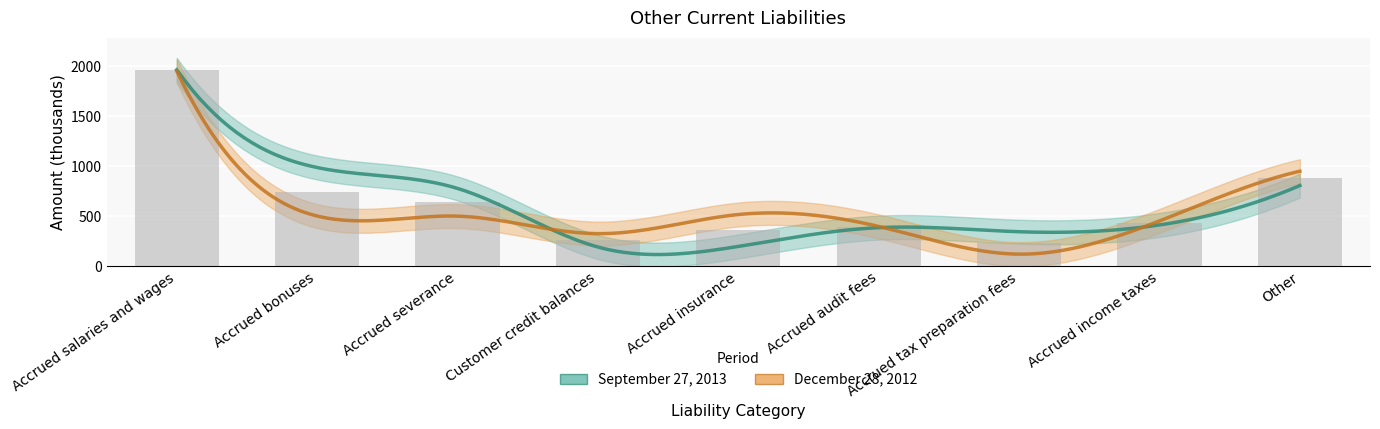

Reading left to right, list all the values displayed in this chart.

September 27, 2013: 1962	985	776	190	196	384	343	411	805
December 28, 2012: 1950	500	499	324	515	396	119	451	948